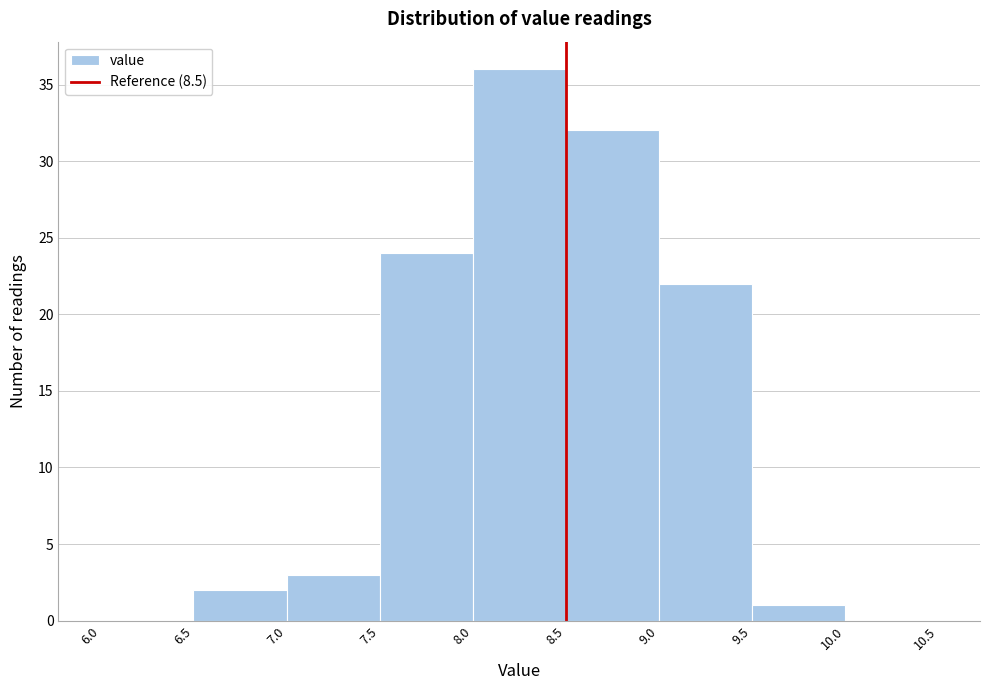

What is the height of the bar covering 9.5 to 10.0 on the x-axis? The values are not printed on the chart, so give them approximately, as read against the axis.

1